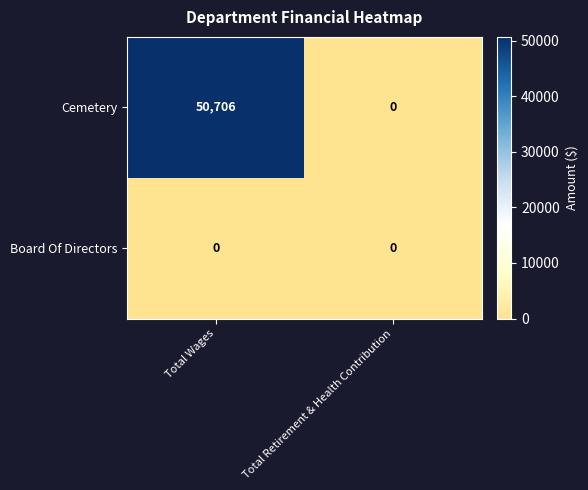

Which series has the largest range (max minus min)?

Cemetery